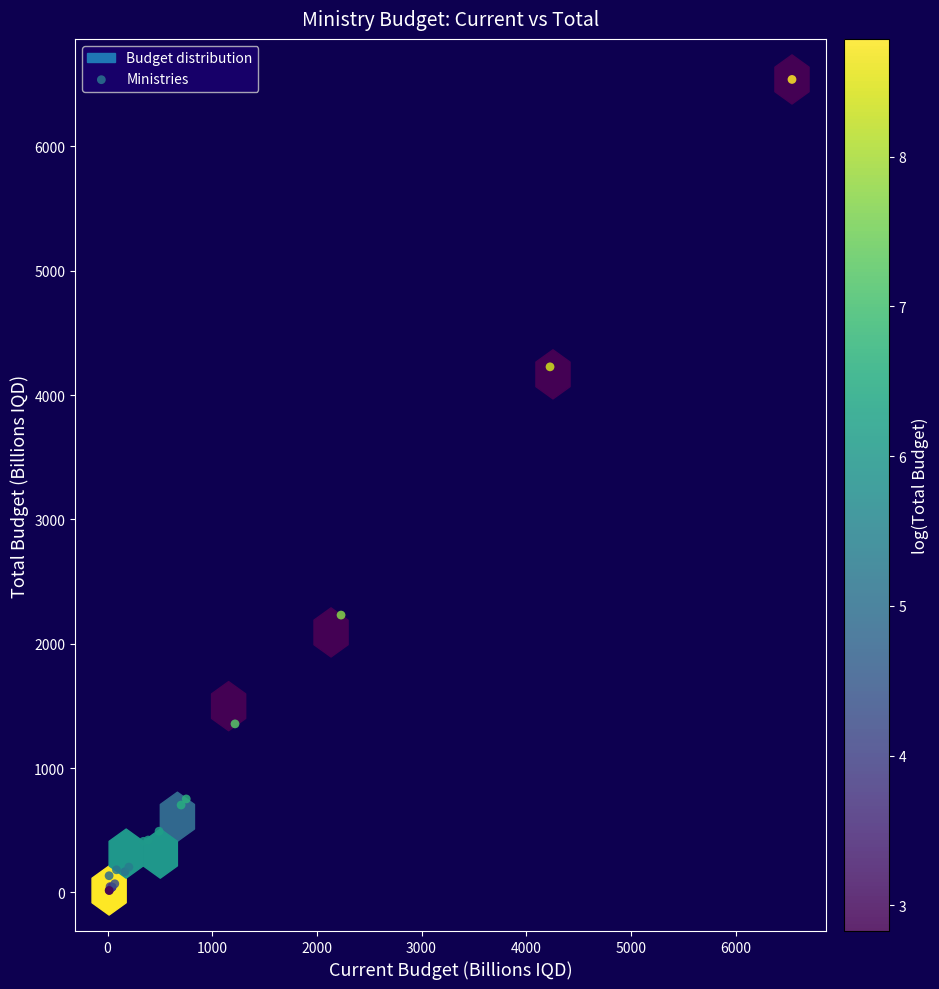

What Y value in the scatter plot is closest to 3277?

4227.5